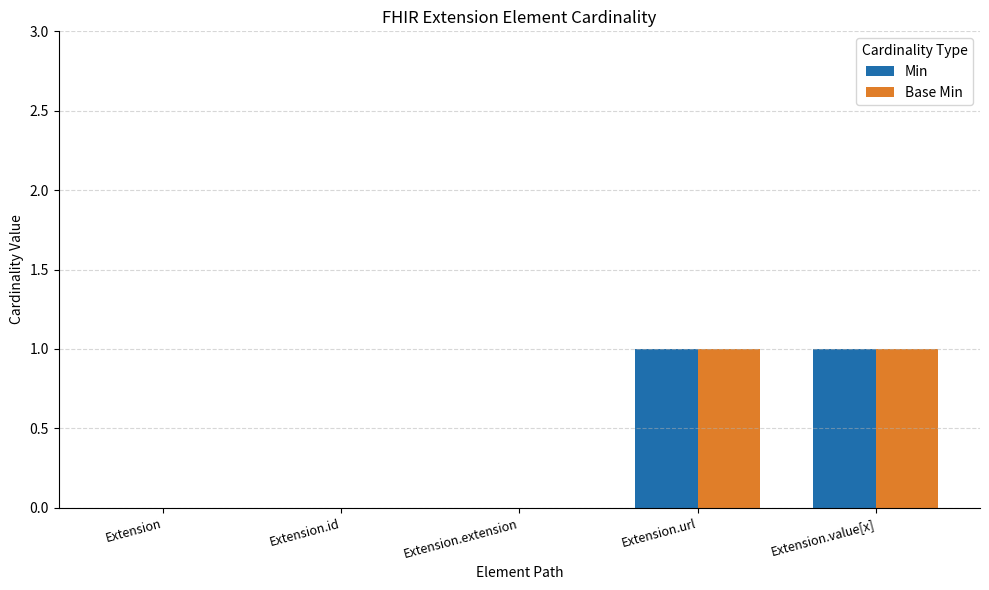

Is the value of Min at Extension.url greater than the value of Base Min at Extension.id?

Yes